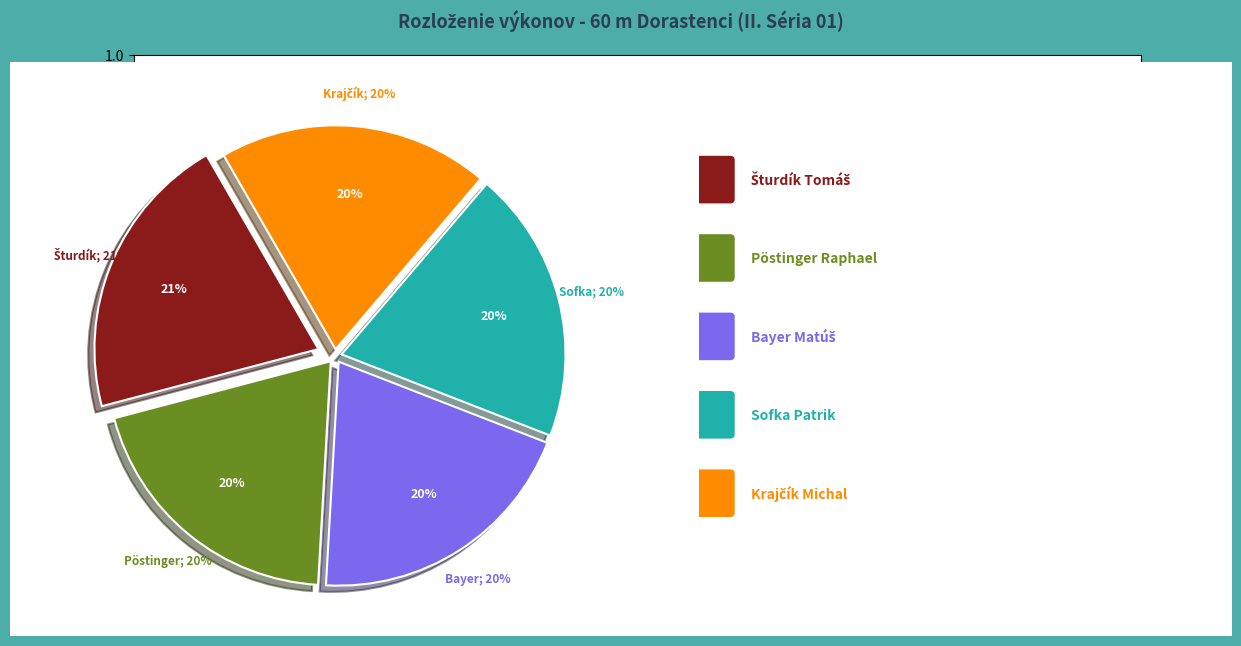

How much of the chart is everything except Bayer Matúš?

80.0%